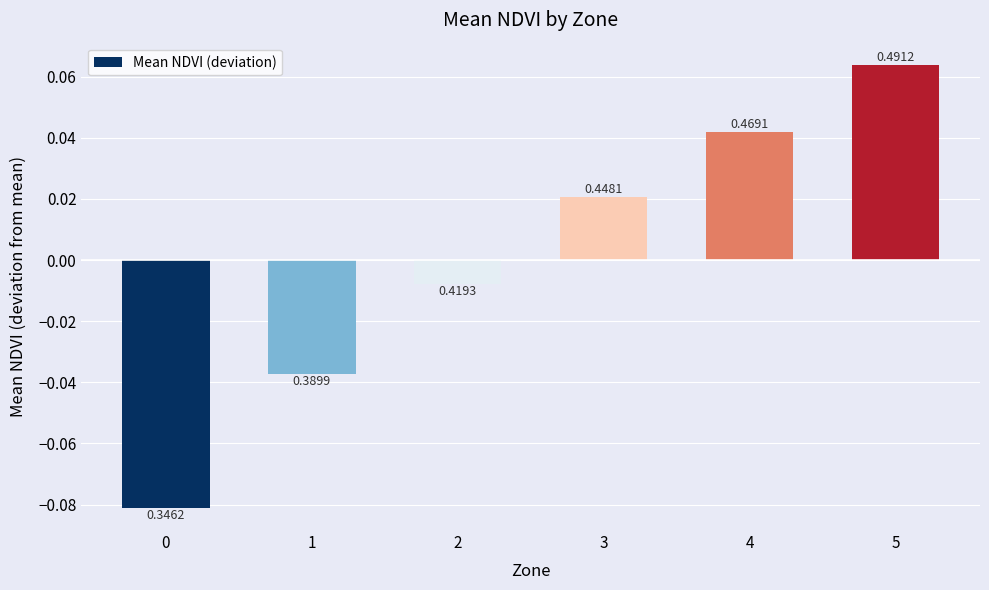

Where is the data nearest to the value 0?

2